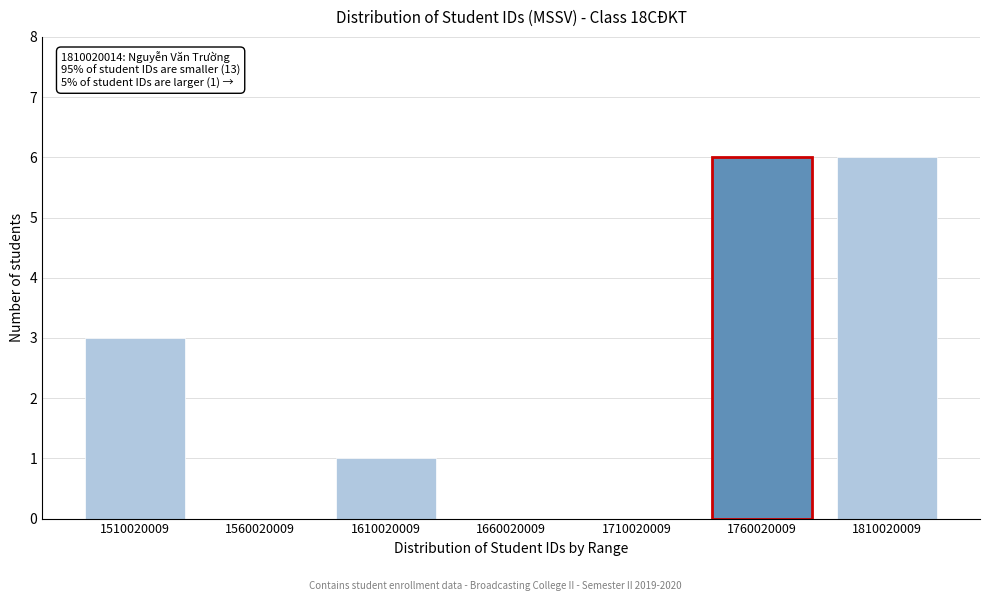

Reading left to right, transcribe all the data shown in this chart.

1510020009=3	1560020009=0	1610020009=1	1660020009=0	1710020009=0	1760020009=6	1810020009=6